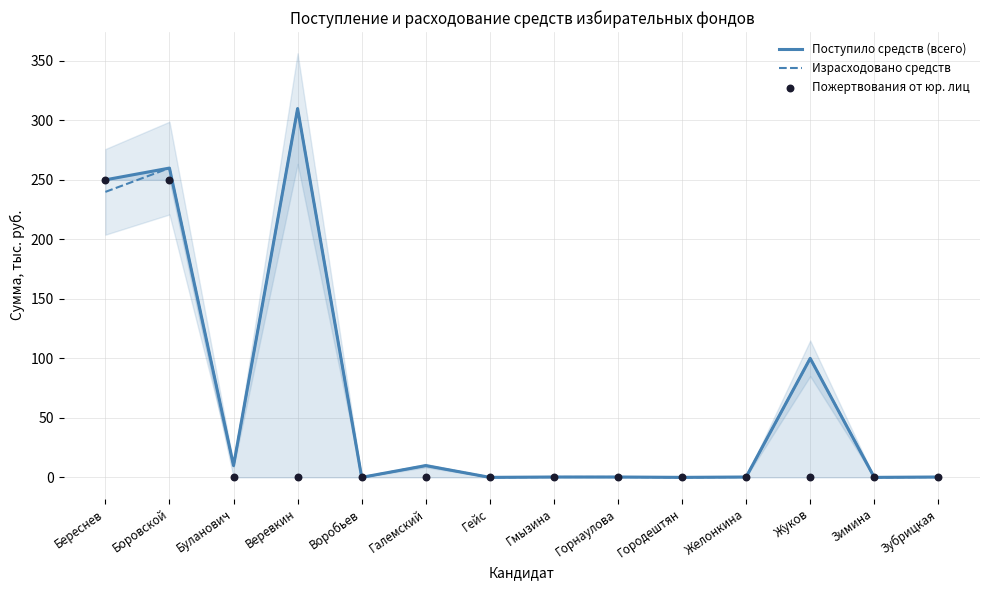

Which series has the largest total across all categories?

Поступило средств (всего)